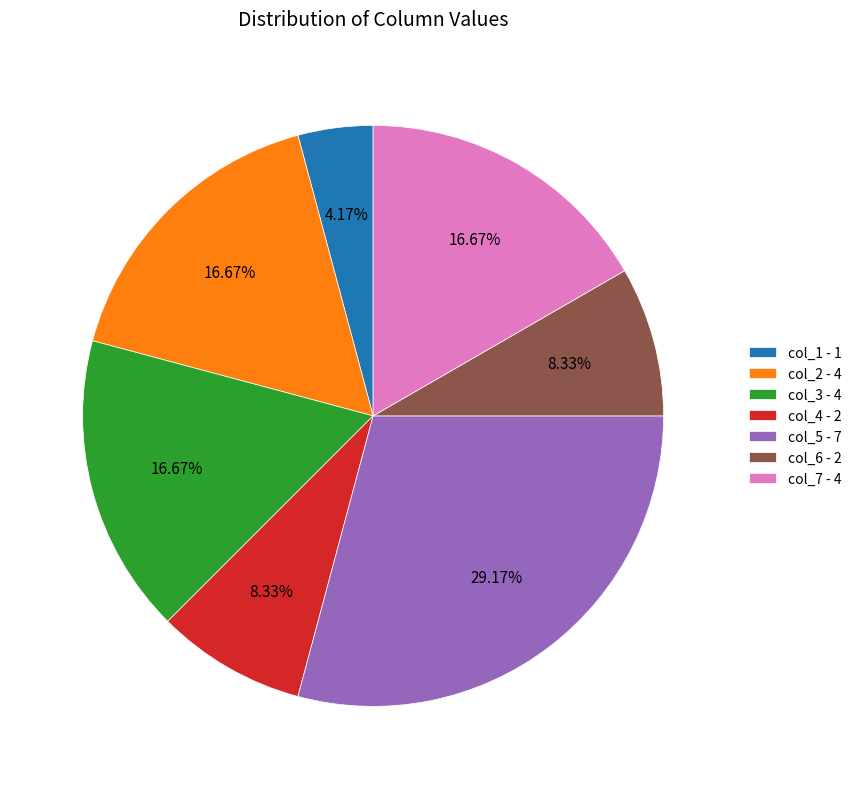

How much of the chart is everything except col_1?

95.8%